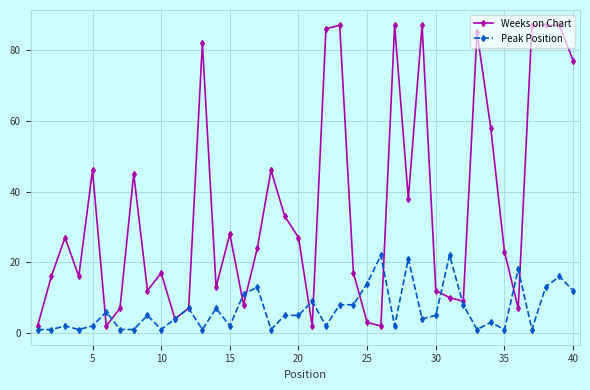

Rank the series by their average value, from lowest to highest.

Peak Position, Weeks on Chart